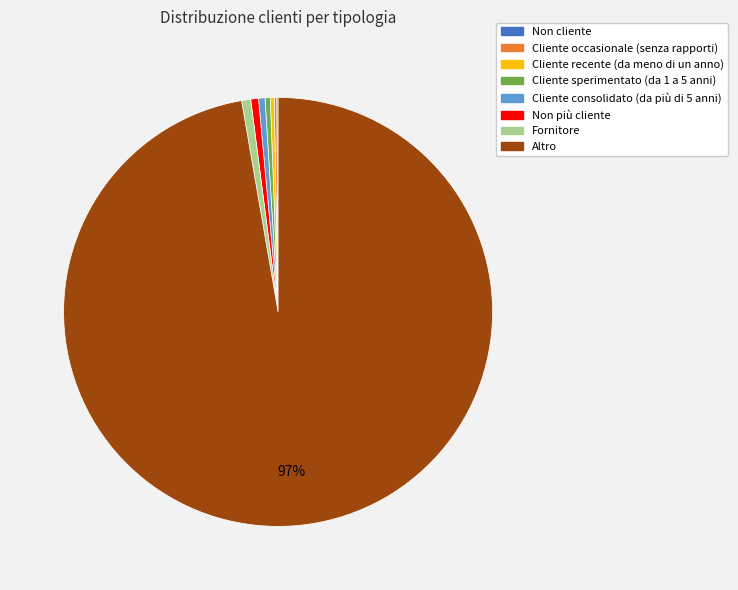

Which category has the biggest portion of the pie?

Altro